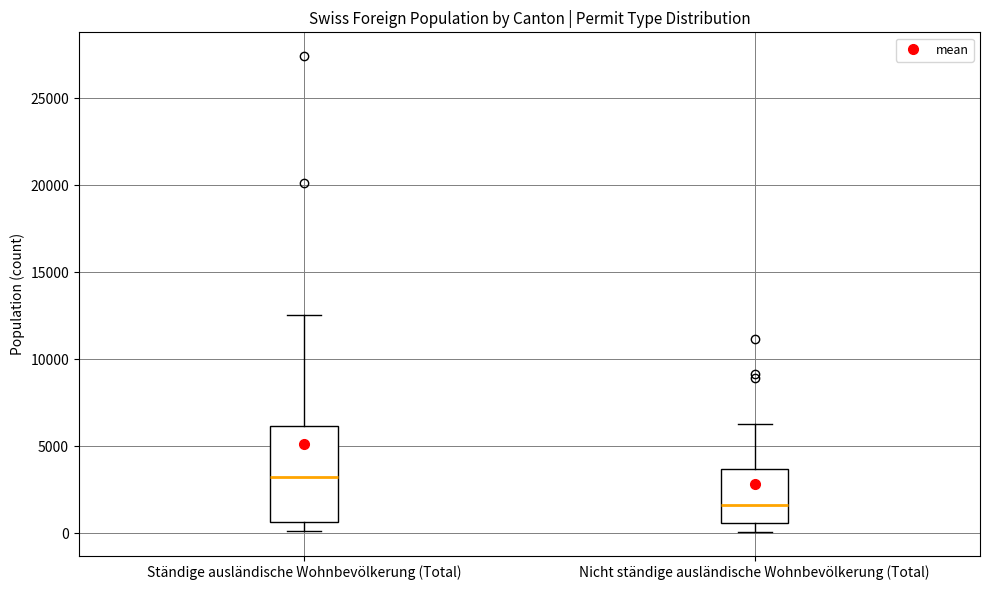

Reading left to right, read every box against the y-axis: the position of its median line, the range the box covers, and the ends of its whiskers. The values are not printed on the chart, so give them approximately, as read against the axis.

Ständige ausländische Wohnbevölkerung (Total): median 3000, box 500 to 6000, whiskers 0 to 12500
Nicht ständige ausländische Wohnbevölkerung (Total): median 1500, box 500 to 3500, whiskers 0 to 6500